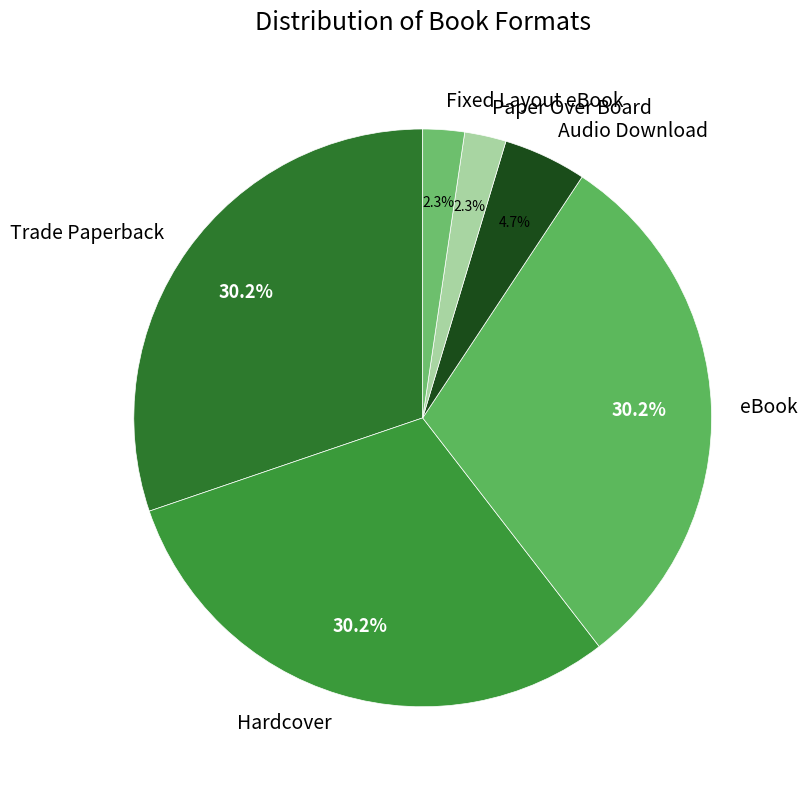

Count the number of slices in the pie.

6